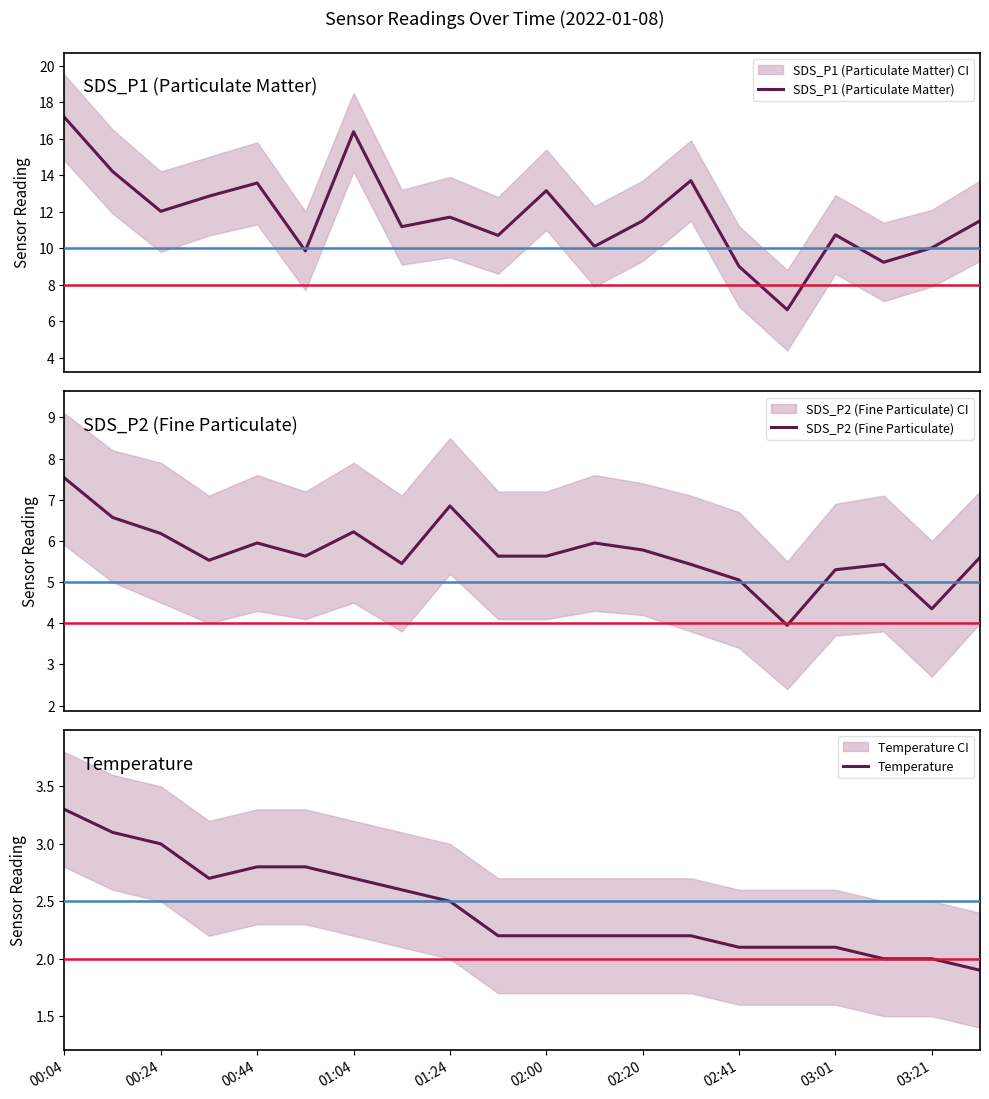

What position from the right is 13?

7